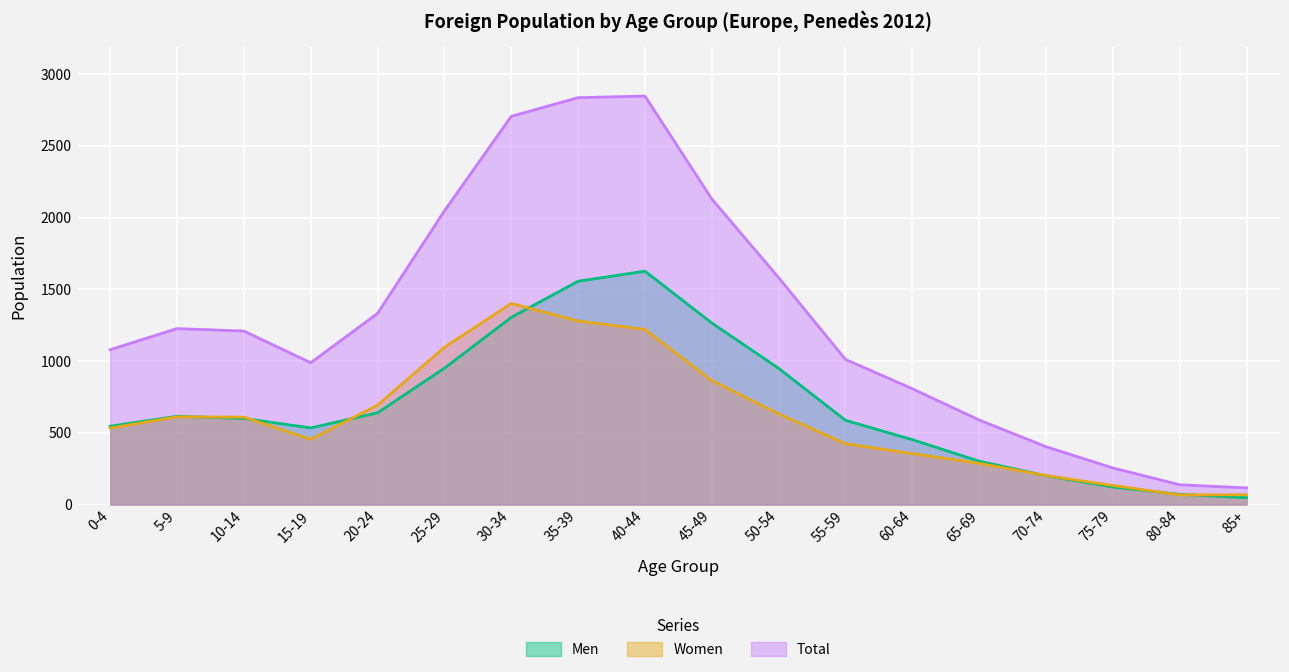

Rank the categories by Women value from highest to lowest.

30-34, 35-39, 40-44, 25-29, 45-49, 20-24, 50-54, 5-9, 10-14, 0-4, 15-19, 55-59, 60-64, 65-69, 70-74, 75-79, 85+, 80-84